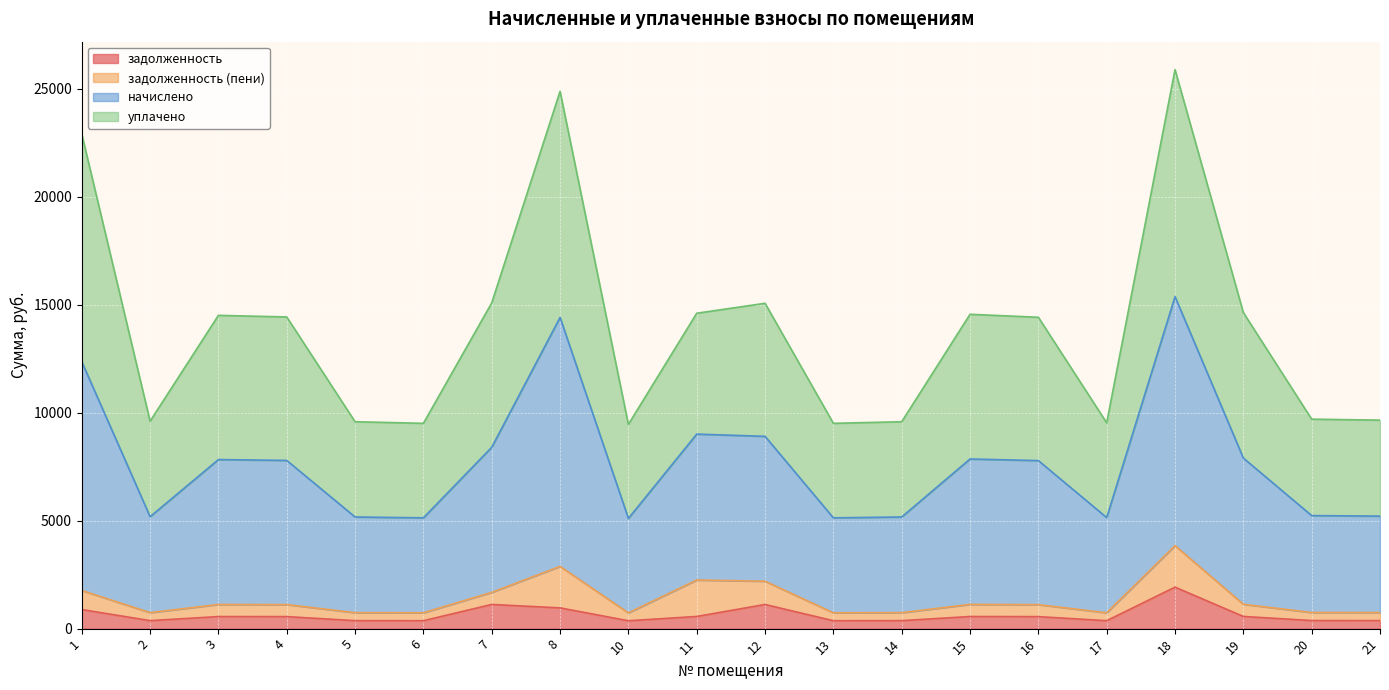

Where is the first local maximum for начислено?

3